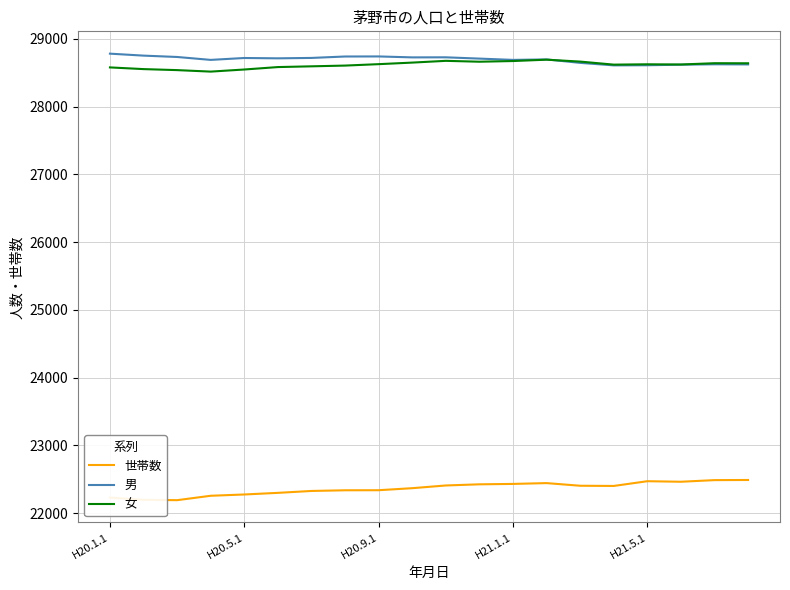

True or false: 女 and 世帯数 intersect in this chart.

False